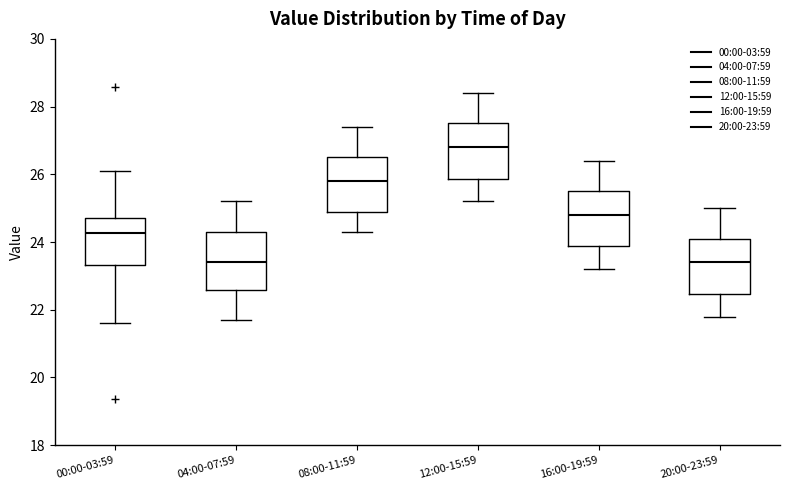

Where is the lower edge of the box for 04:00-07:59 on the y-axis? The values are not printed on the chart, so give them approximately, as read against the axis.

22.6